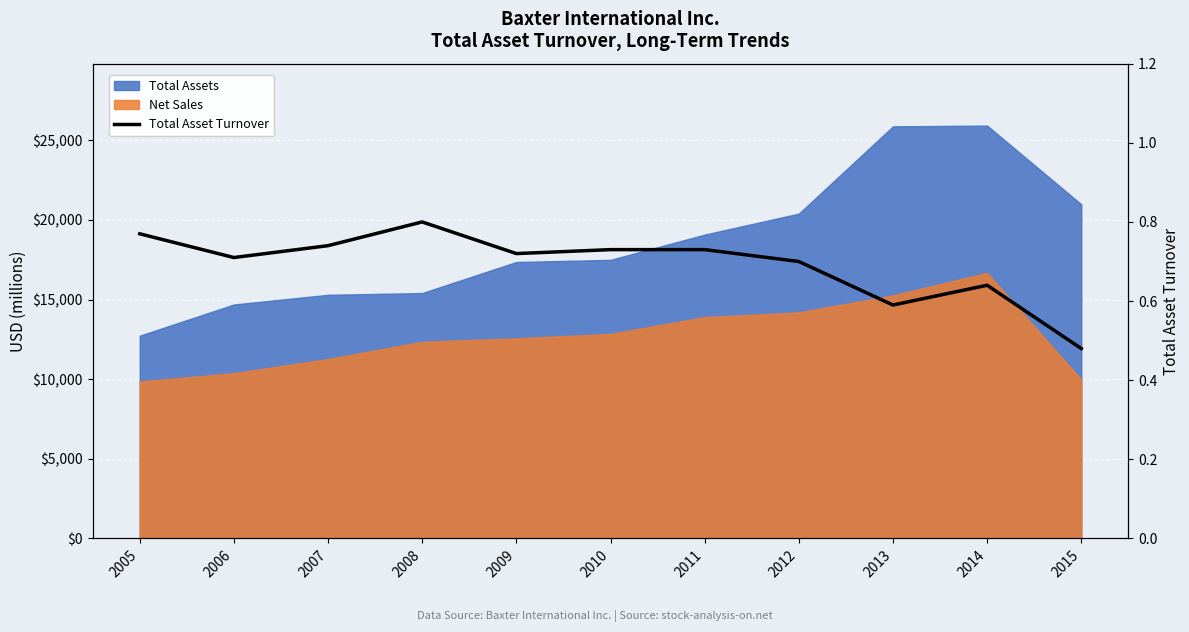

The value at 2013 is 0.6. True or false?

True